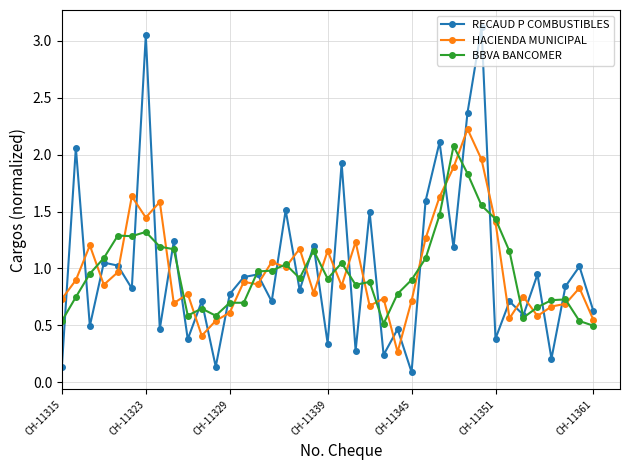

Rank the series by their maximum value, from lowest to highest.

BBVA BANCOMER, HACIENDA MUNICIPAL, RECAUD P COMBUSTIBLES